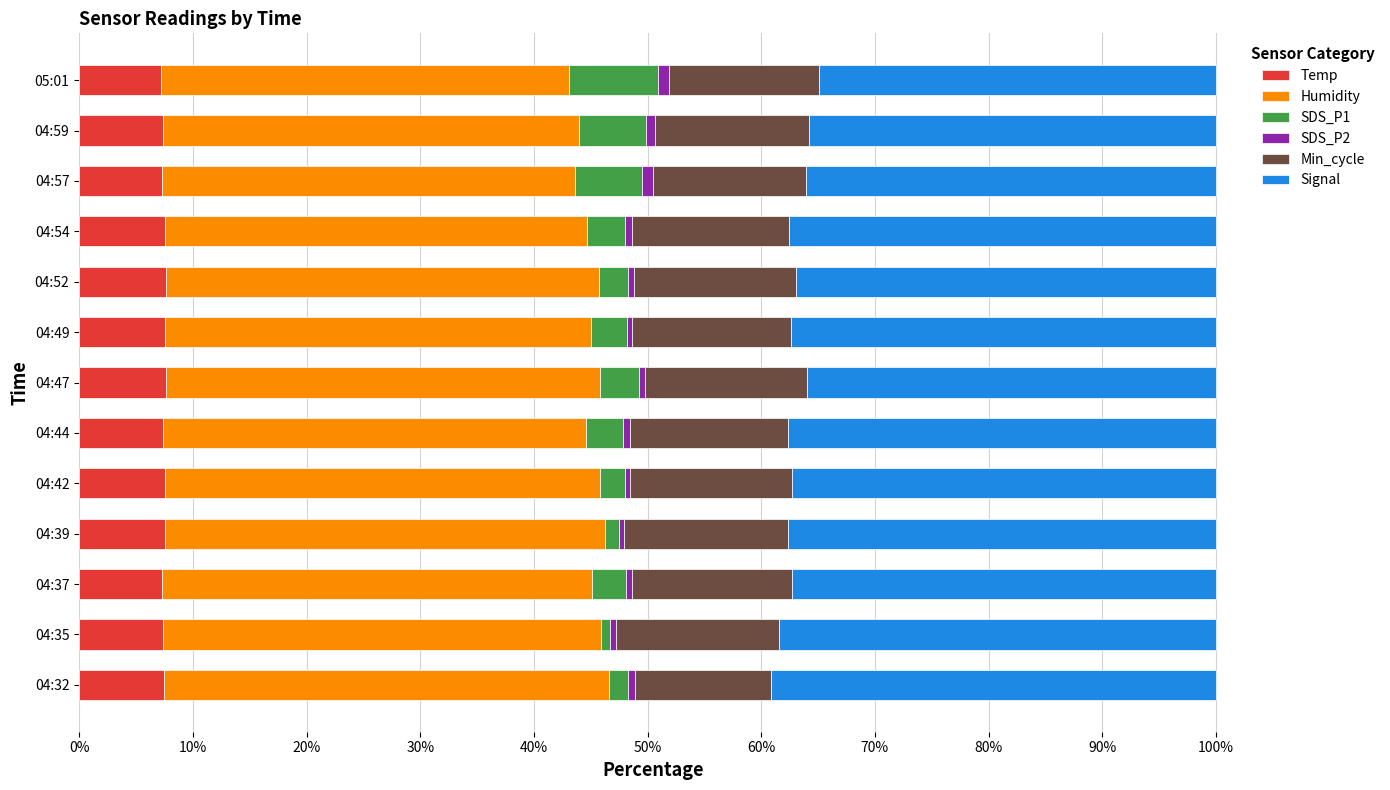

The Temp series shows 10.9 at 04:32. True or false?

False